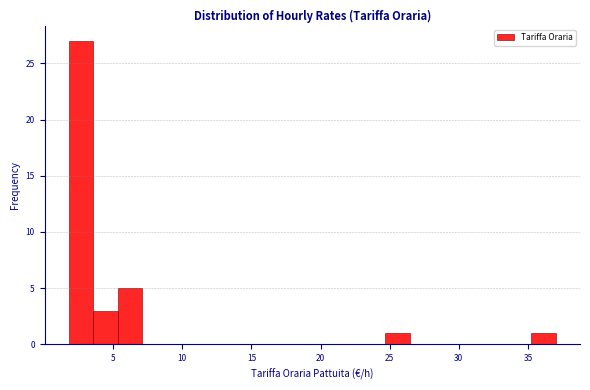

Read against the x-axis, roughly where is the centre of the tallest bar?

2.5